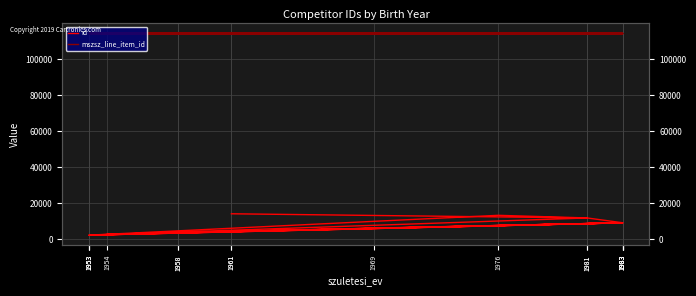

Which category has the highest value across all series?

1953